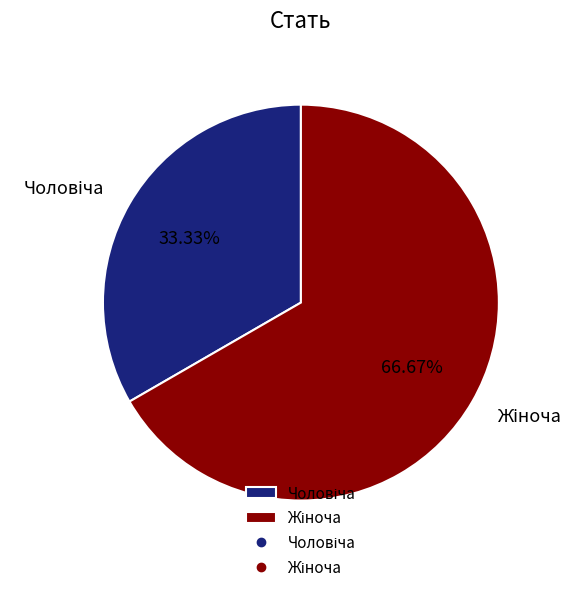

Is there any slice that represents more than half of the pie?

Yes